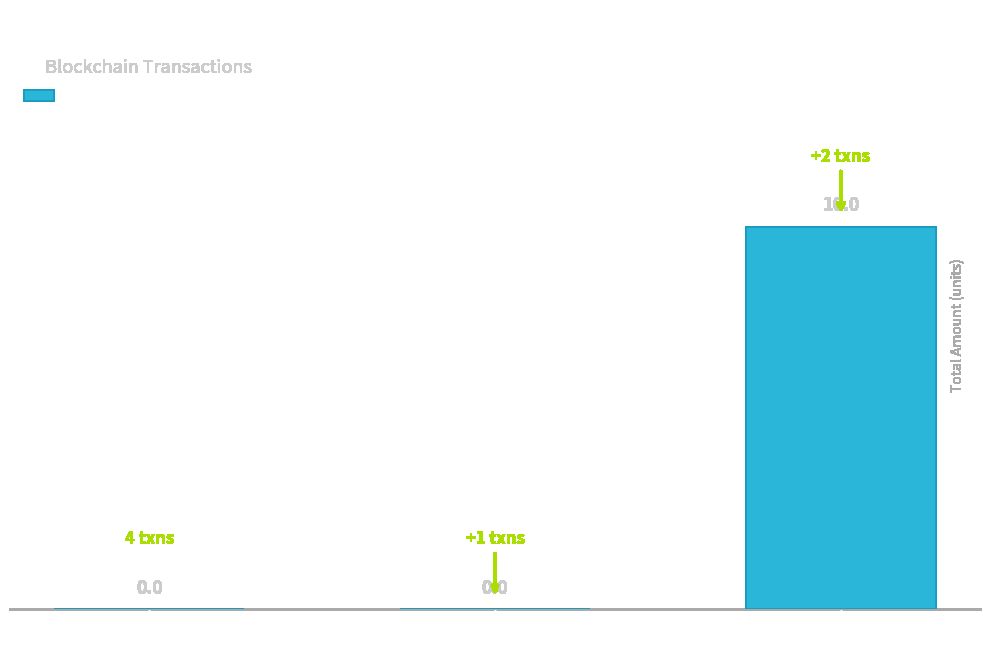

What is the sum of the values at Reward Recipient
Assignment and Ordinary
Payment?

10